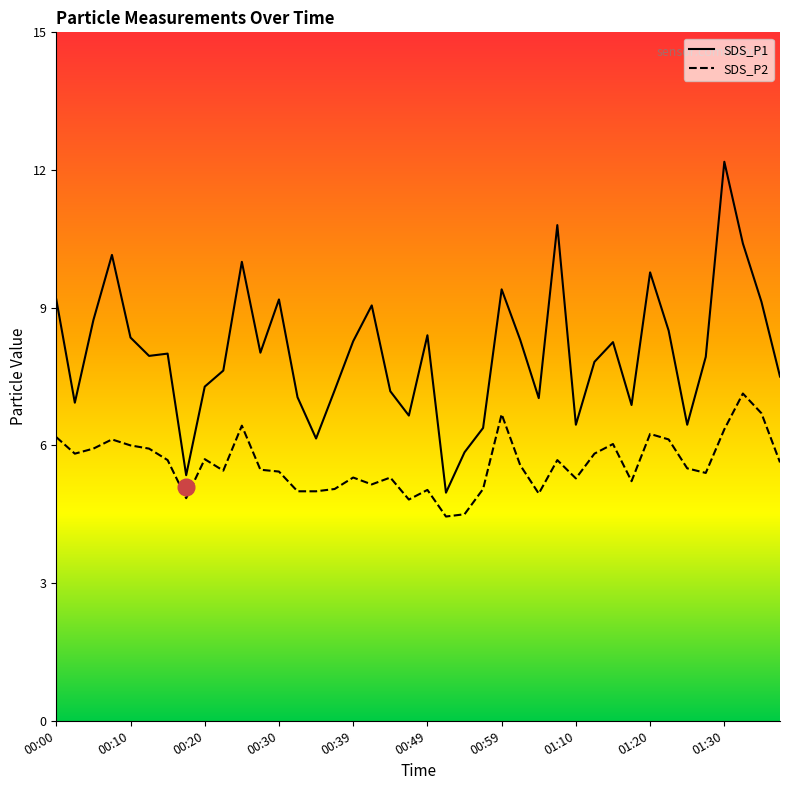

In SDS_P1, how many points are higher than both neighbors (excluding endpoints)?

11